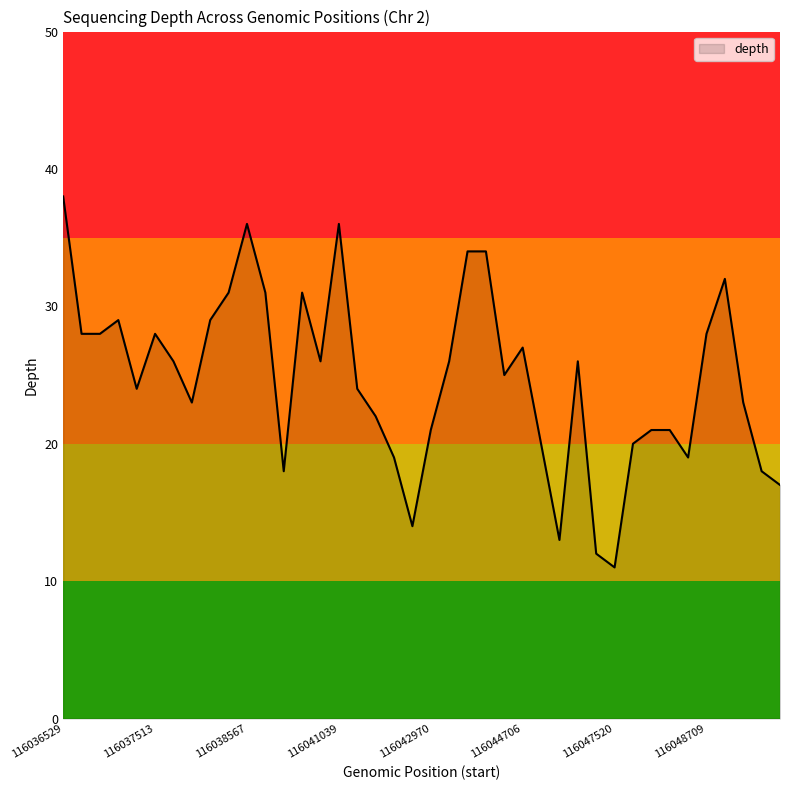

What is the difference between the maximum and minimum values?

27